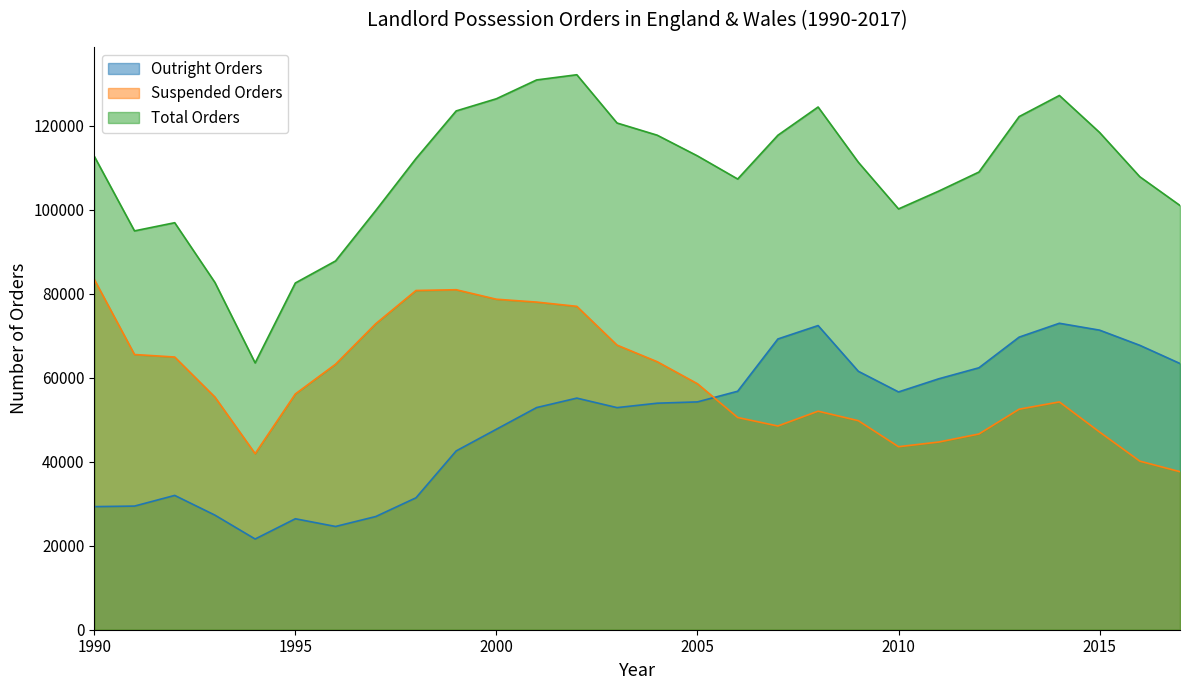

Does the chart have visible grid lines?

No